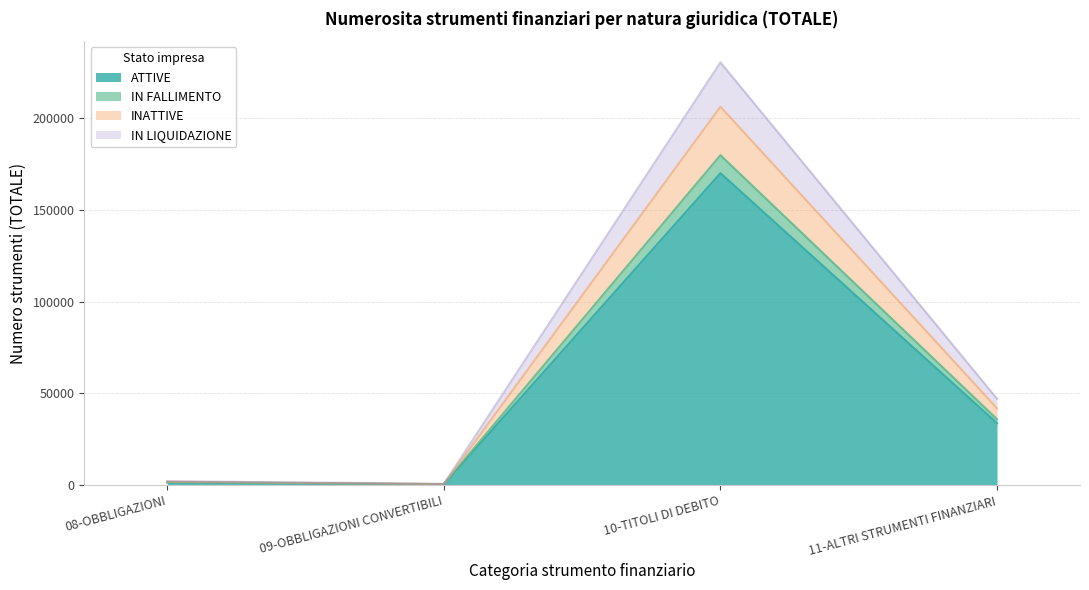

Is it true that IN LIQUIDAZIONE equals 1756 at 08-OBBLIGAZIONI?

True